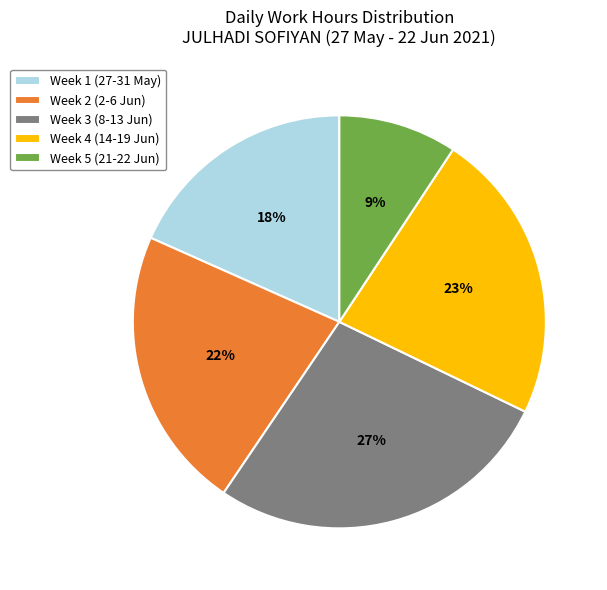

What percentage is the Week 5 (21-22 Jun) slice, to the nearest percent?

9%